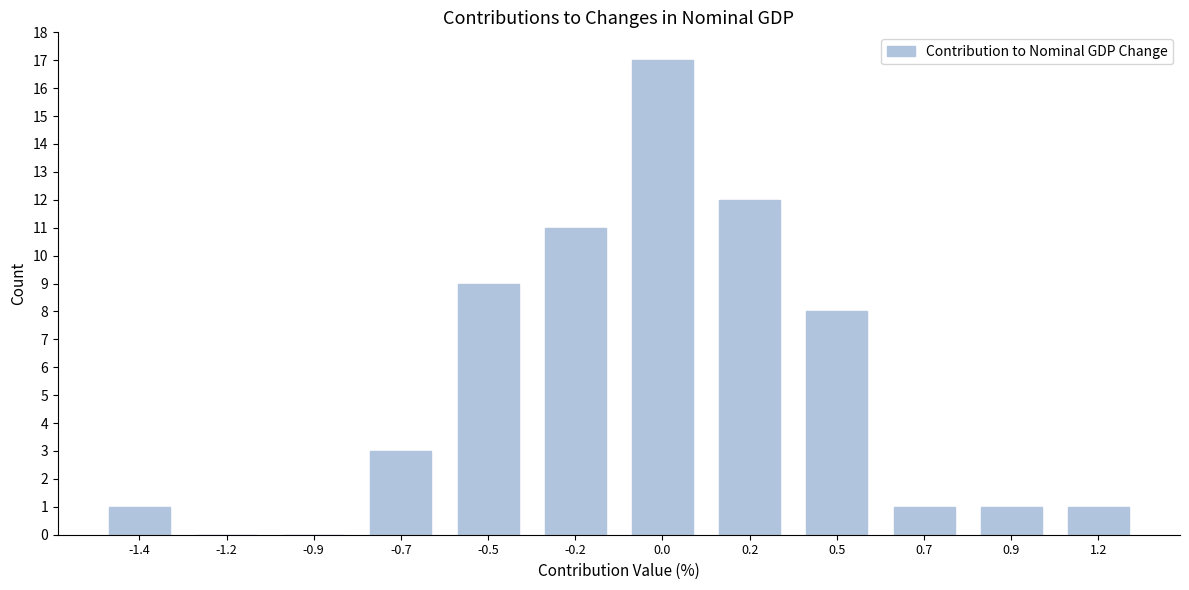

Reading left to right, transcribe all the data shown in this chart.

-1.4=1	-1.2=0	-0.9=0	-0.7=3	-0.5=9	-0.2=11	0.0=17	0.2=12	0.5=8	0.7=1	0.9=1	1.2=1